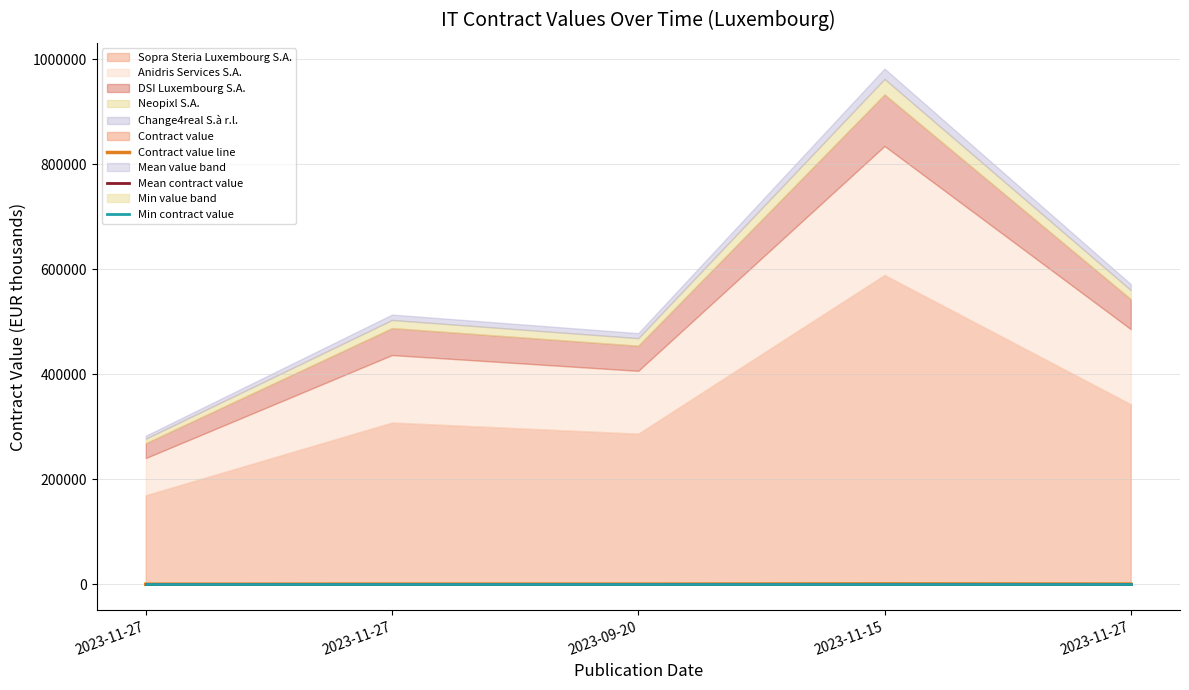

What is the sum of all Mean contract value values?

2830.0